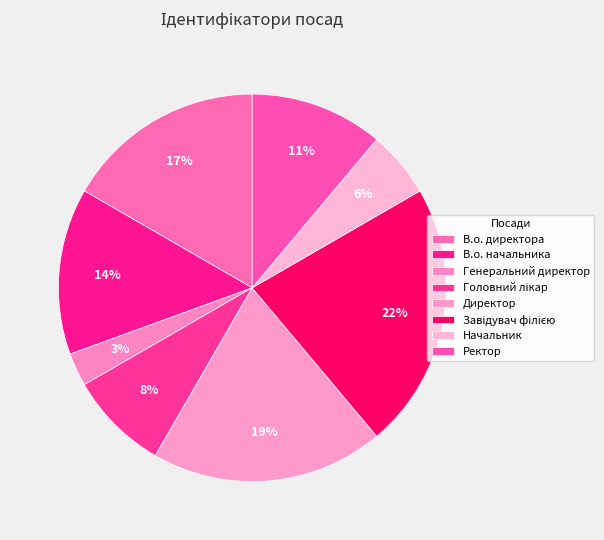

How many segments does this pie chart have?

8